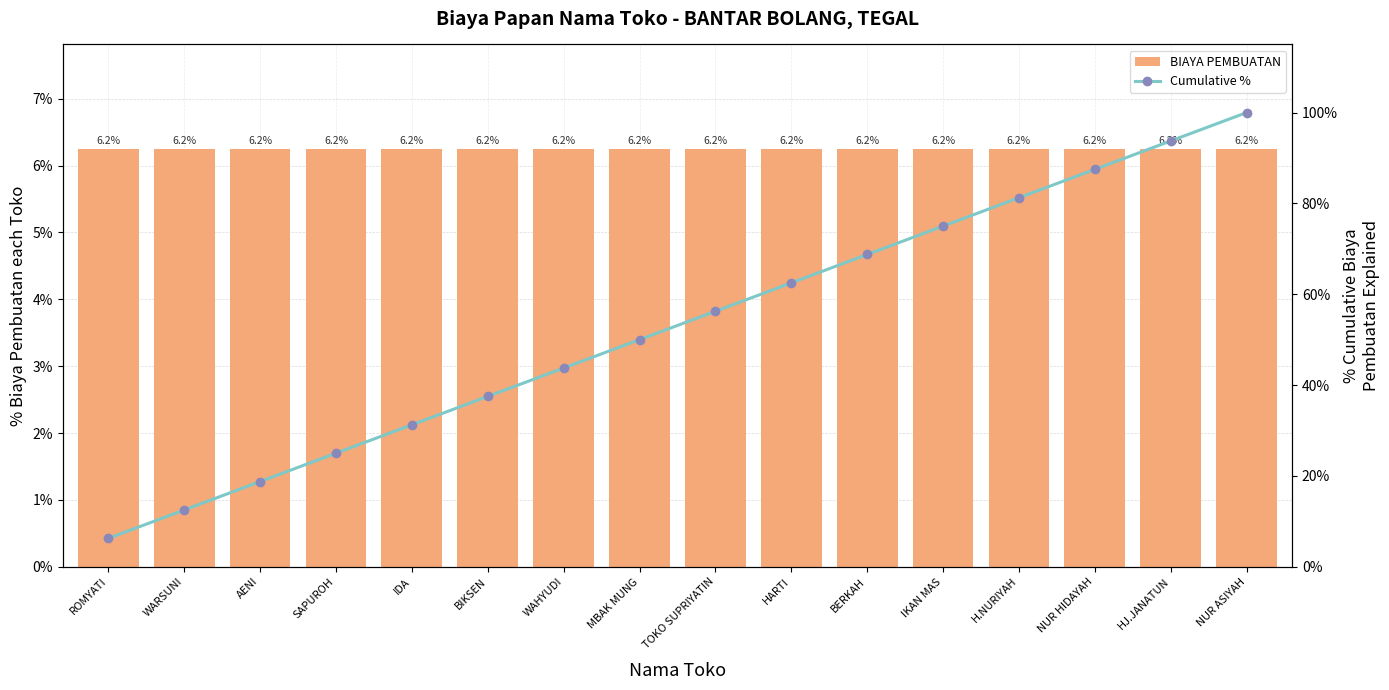

At which label is Cumulative % closest to 53?

MBAK MUNG